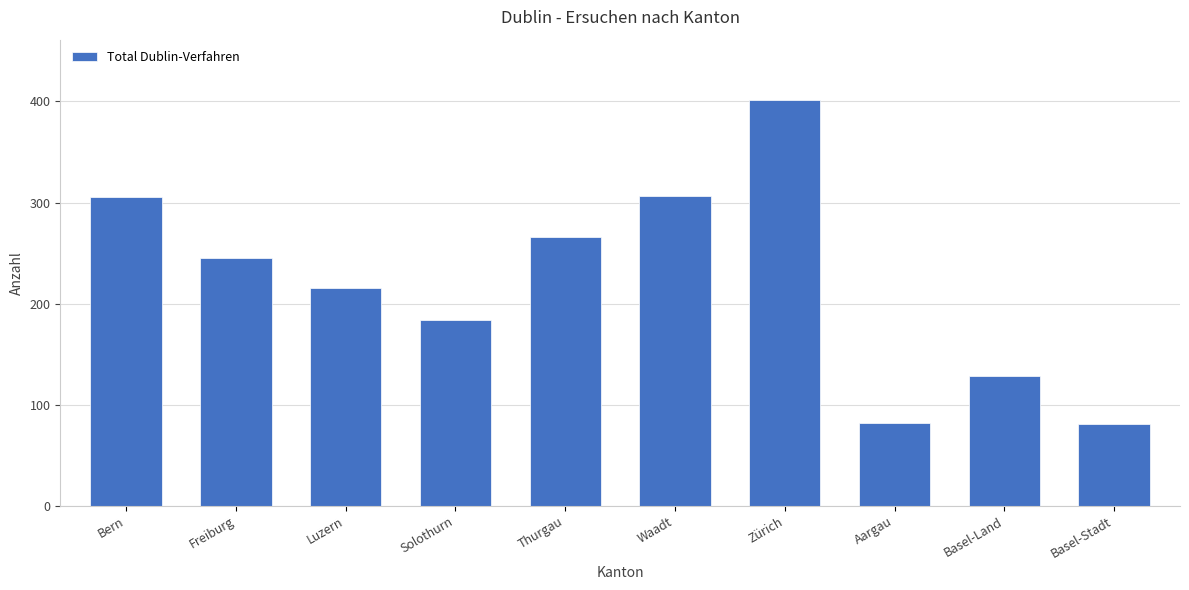

What is the label of the 9th bar from the left?

Basel-Land